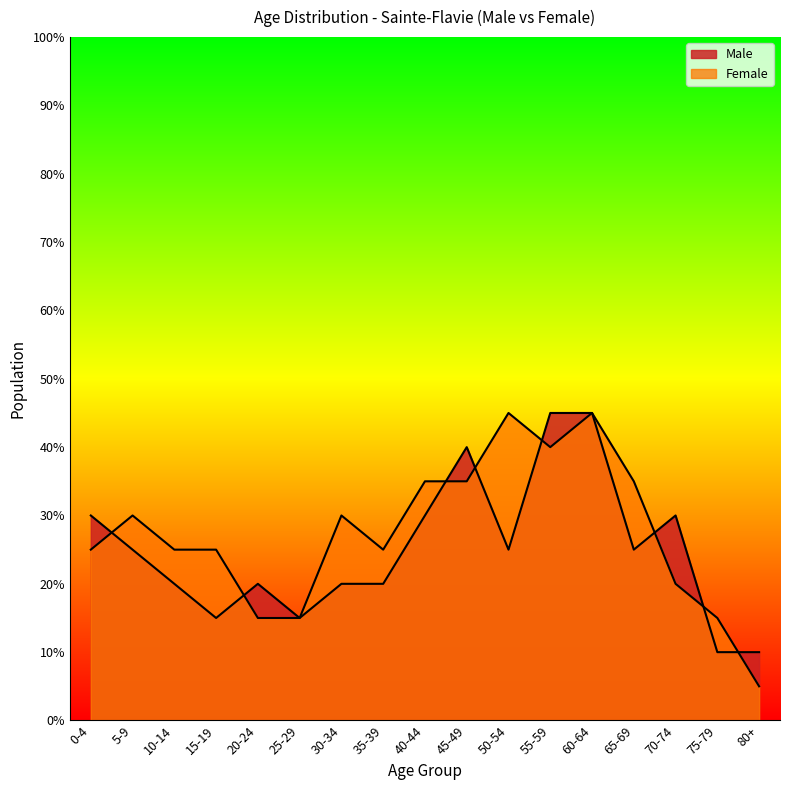

Where does the Male series first go above 25?

0-4